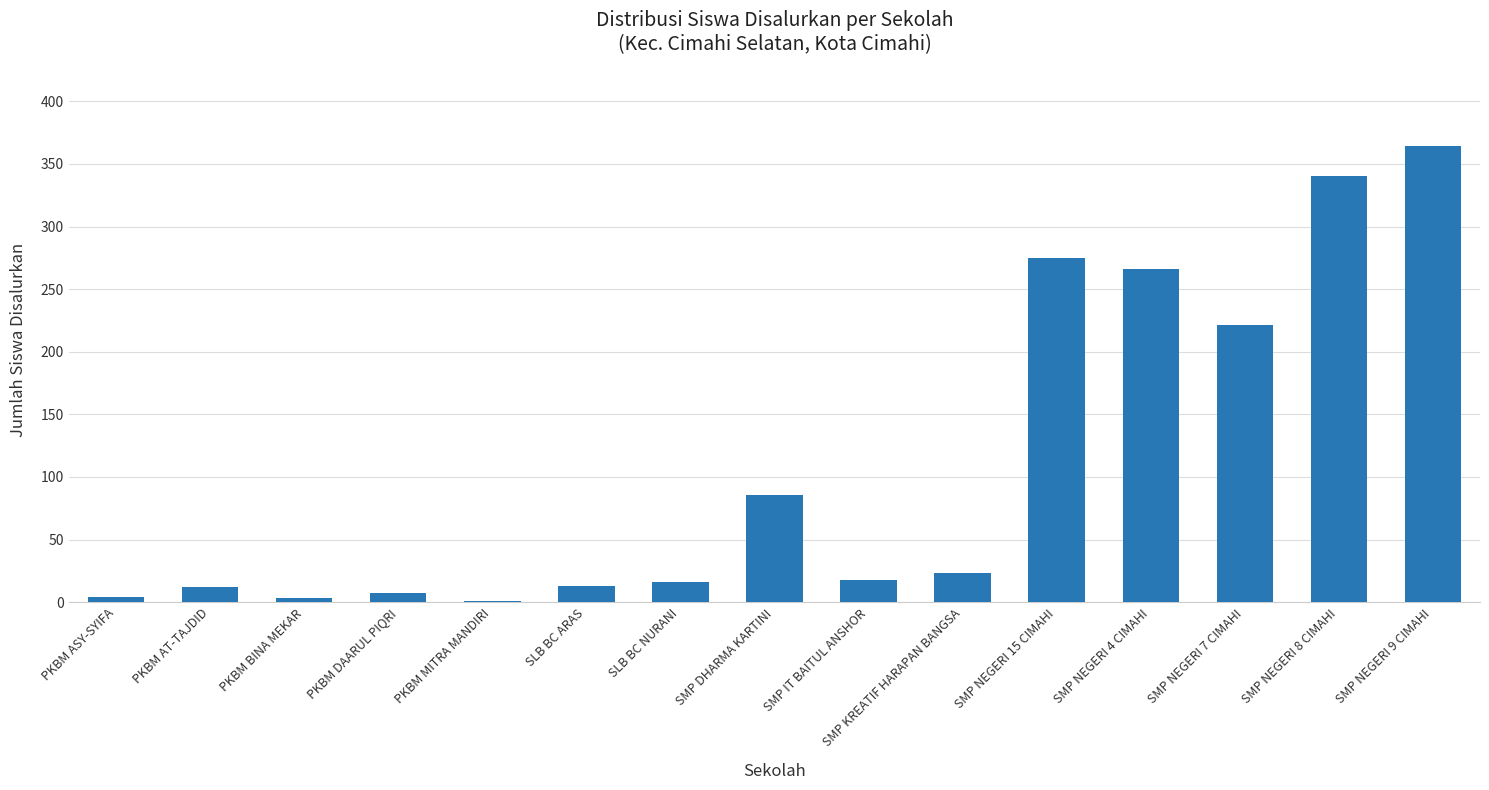

What is the greatest value displayed?

364